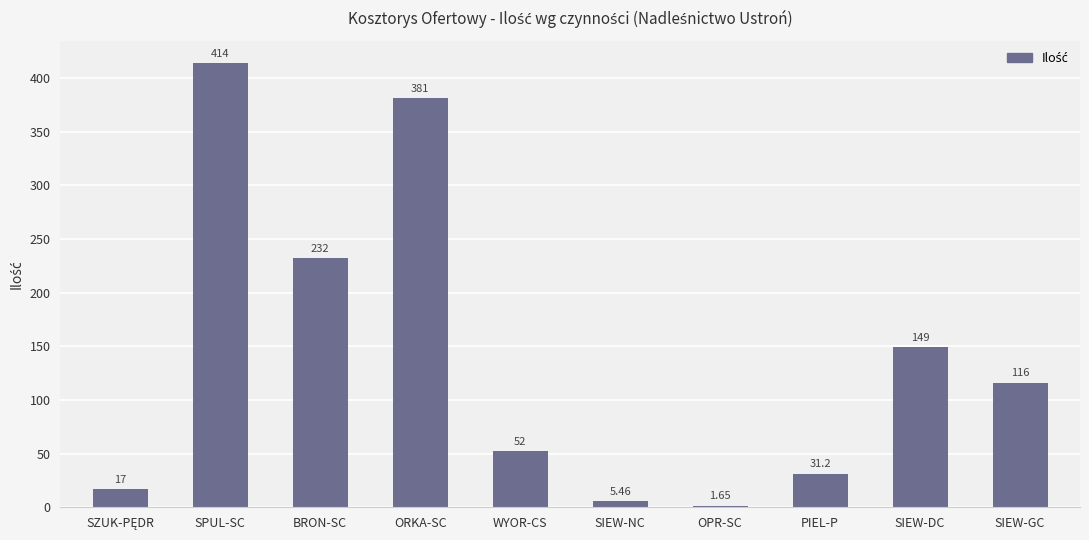

Does the chart contain any negative values?

No